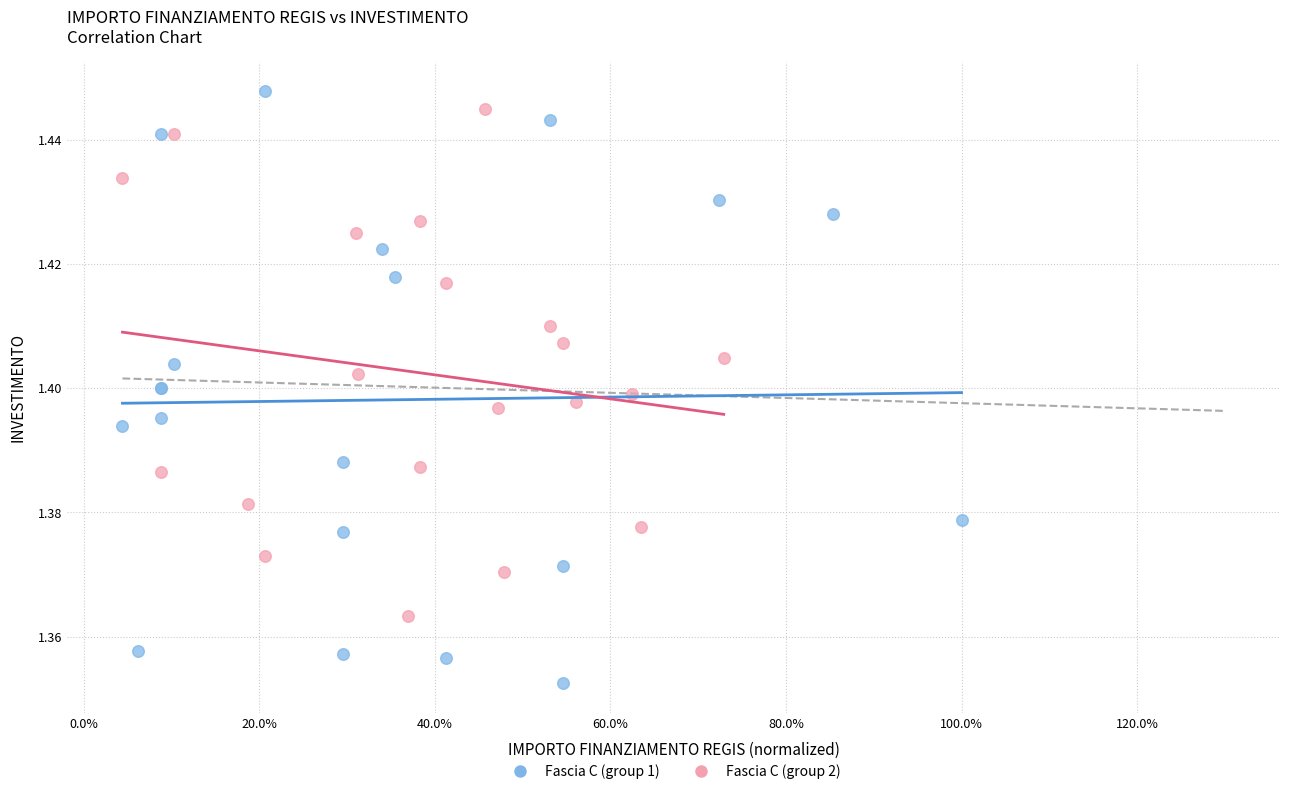

Which series reaches the minimum Y coordinate?

Fascia C (group 1)